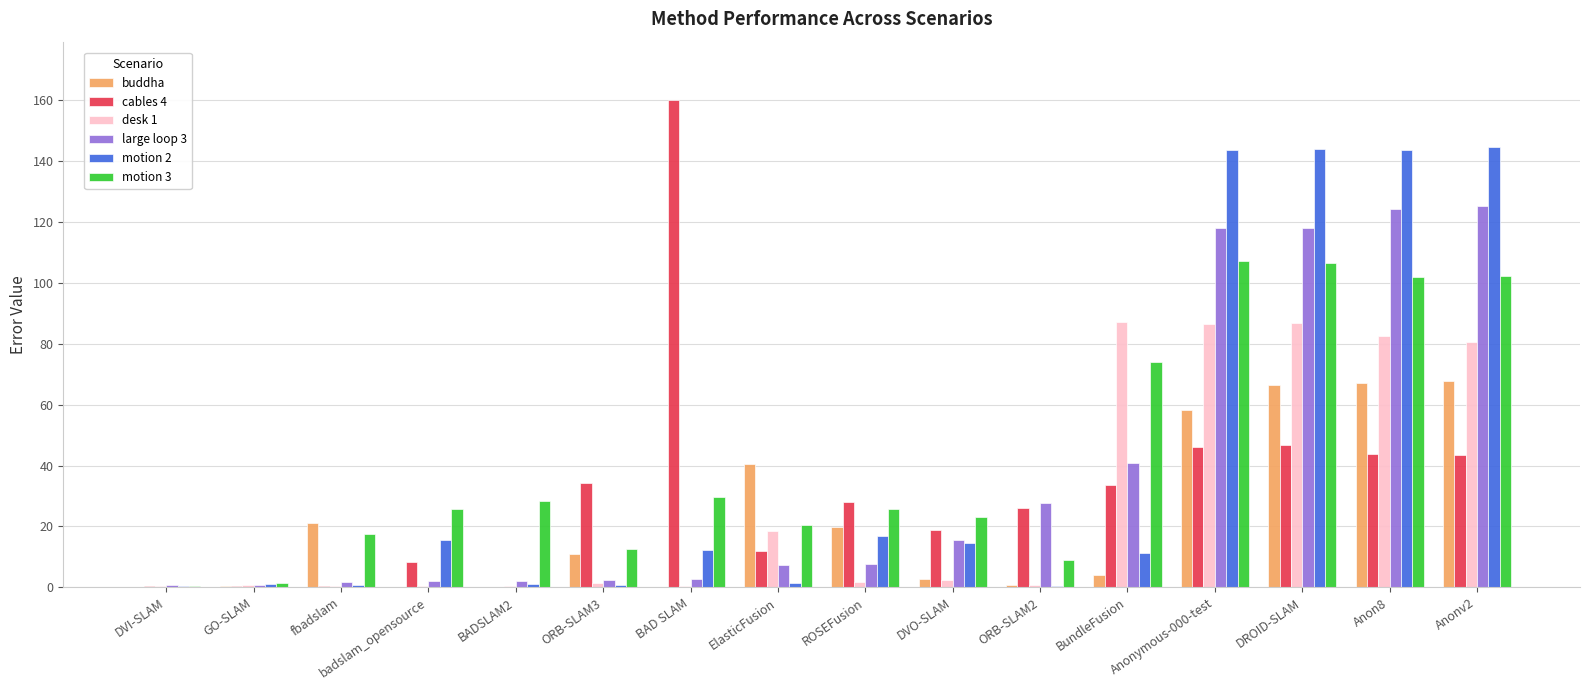

At which label does motion 2 first exceed 12?

badslam_opensource